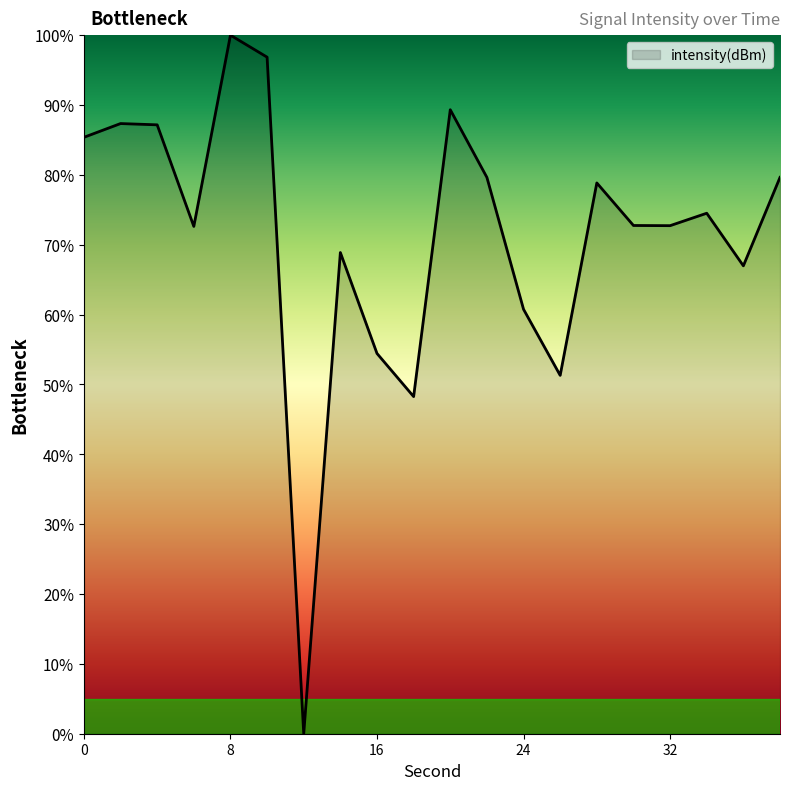

What is the difference between the maximum and minimum values?

100.0